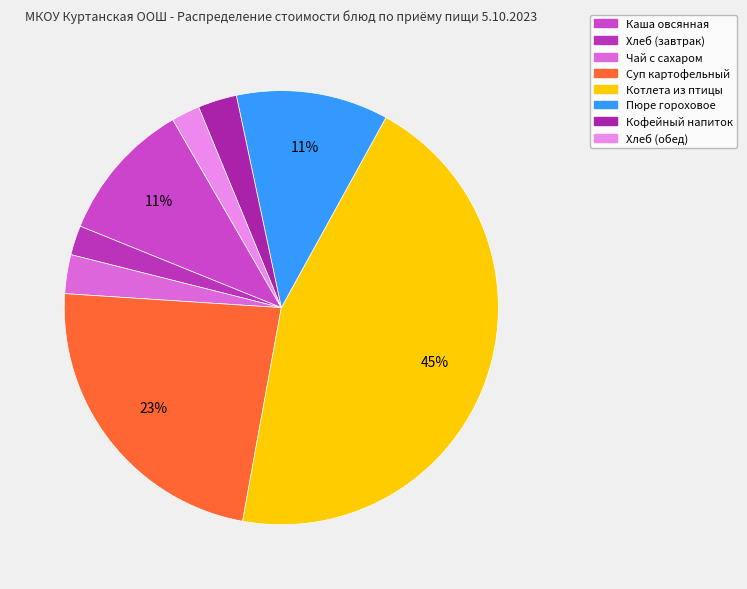

What is the total percentage of Хлеб (обед) and Котлета из птицы?

47.0%